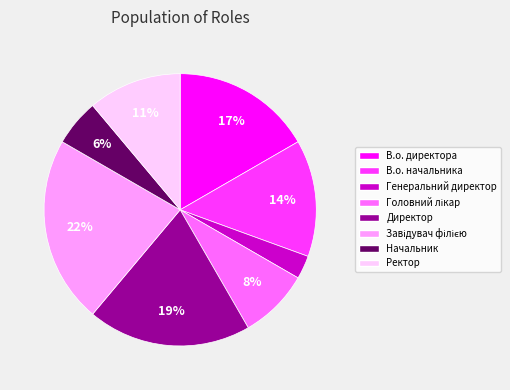

Do Начальник and Ректор together represent more than half of the pie?

No